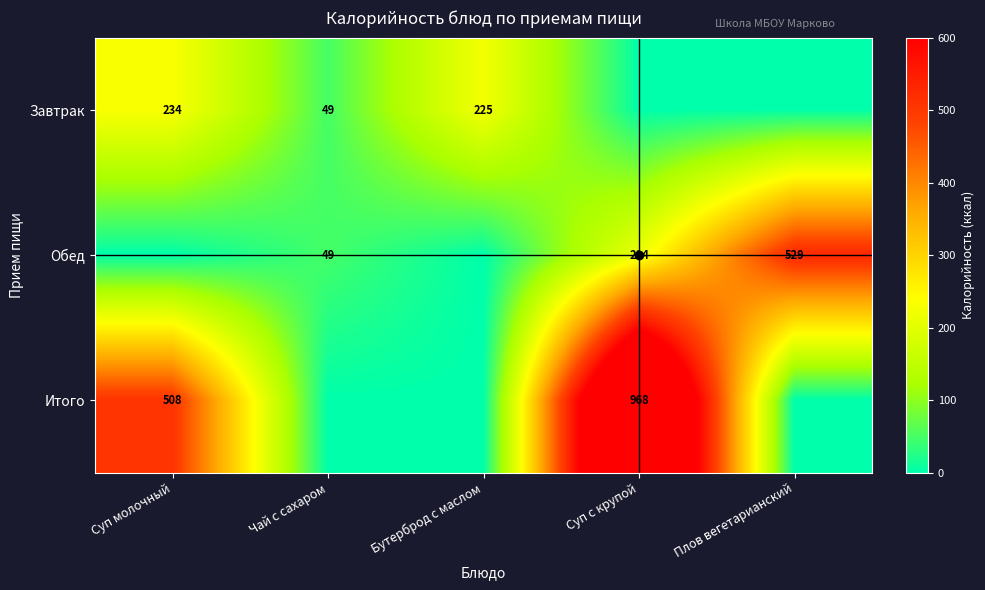

True or false: Завтрак has a value of 225 at Бутерброд с маслом.

True